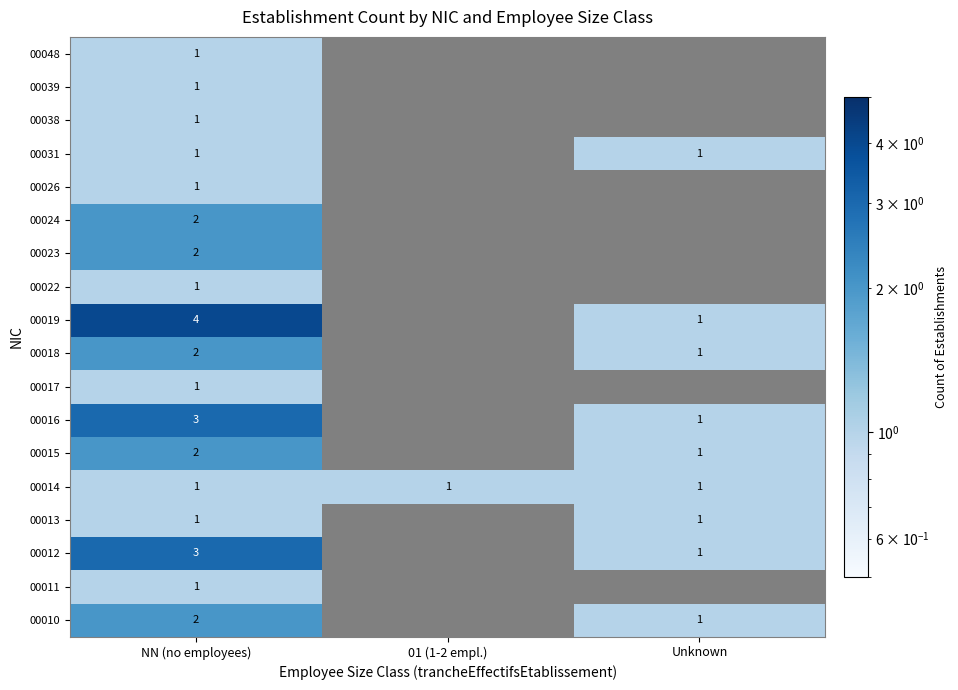

True or false: 00015 has a value of 0 at Unknown.

False